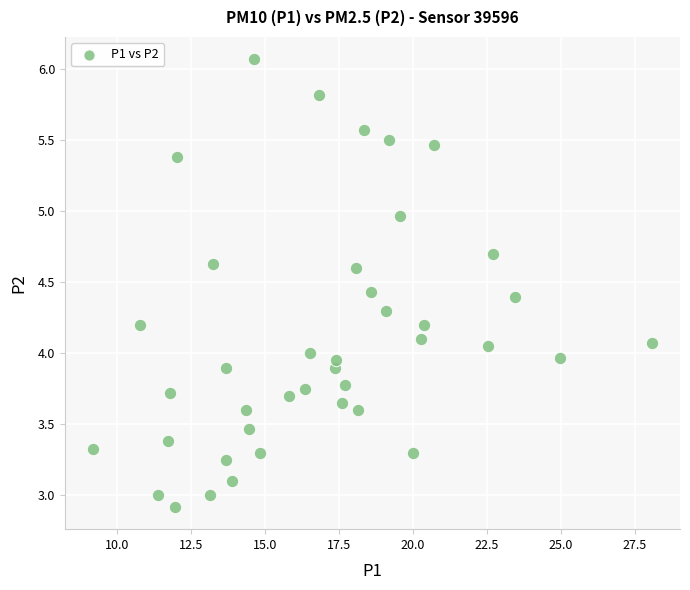

What is the range of X values (max minus min)?

18.9